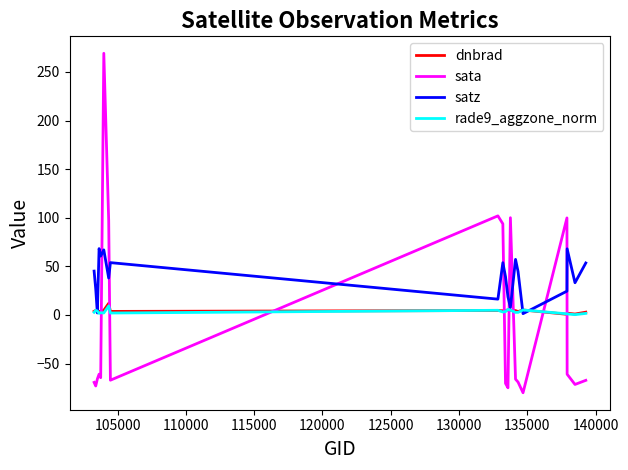

In dnbrad, how many points are lower than both neighbors (excluding endpoints)?

6